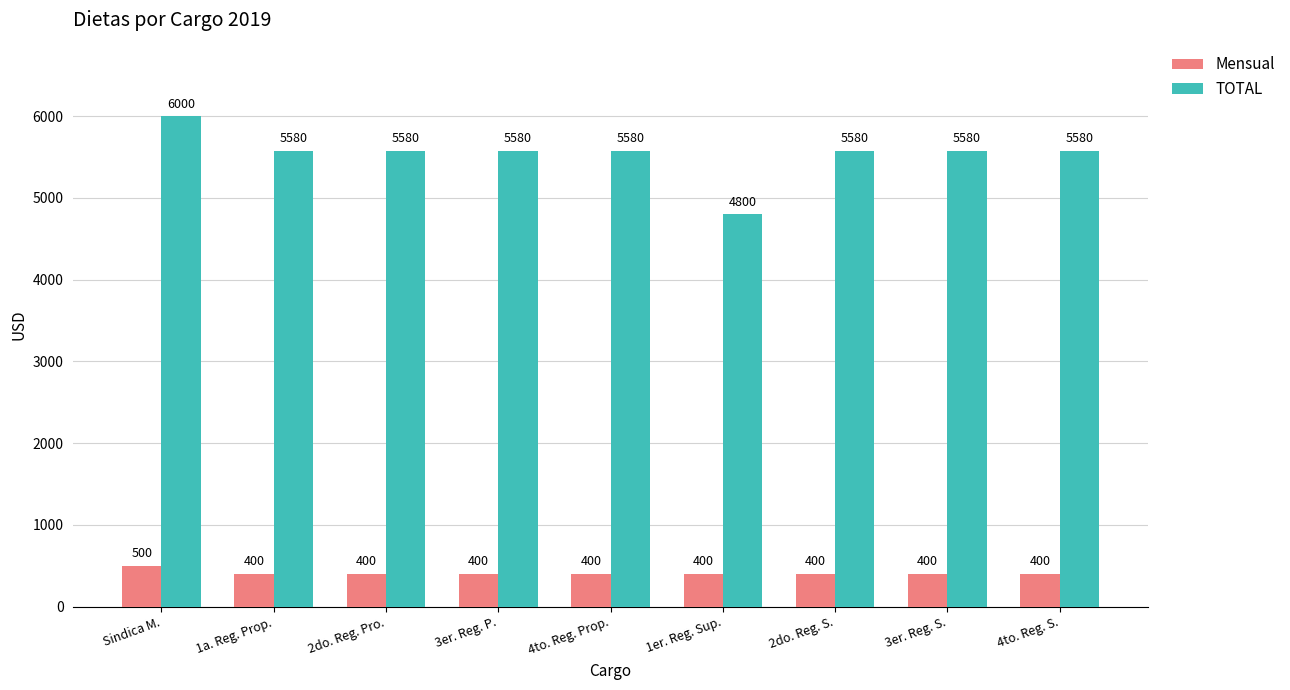

What is the total value across all series at 1er. Reg. Sup.?

5200